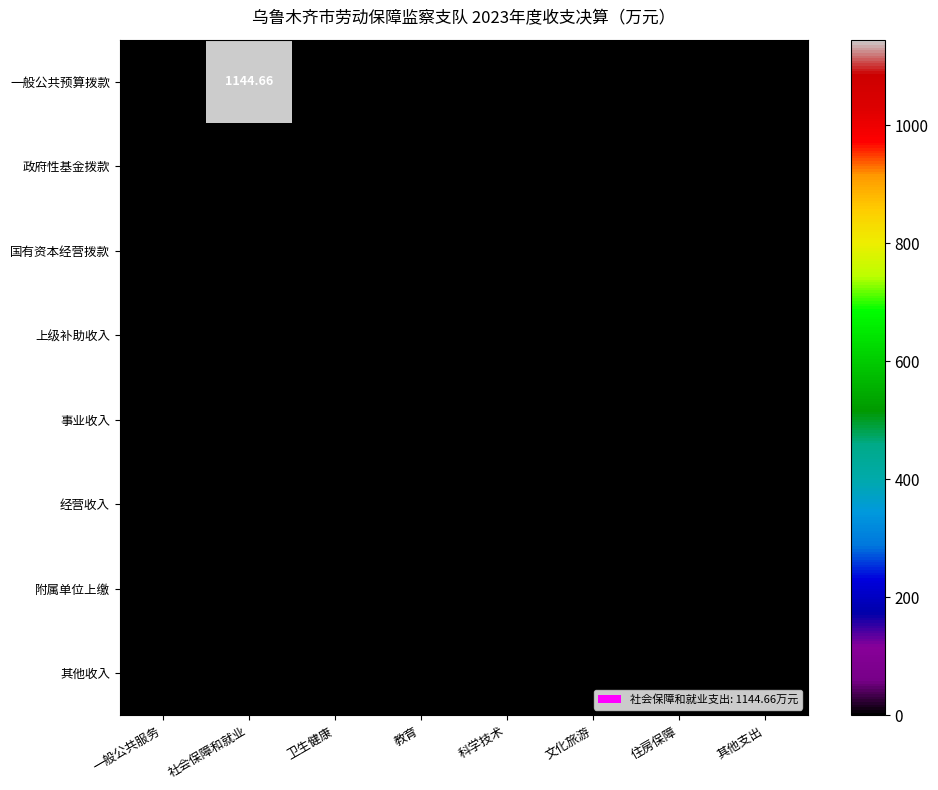

Which label corresponds to the largest value in the chart?

社会保障和就业